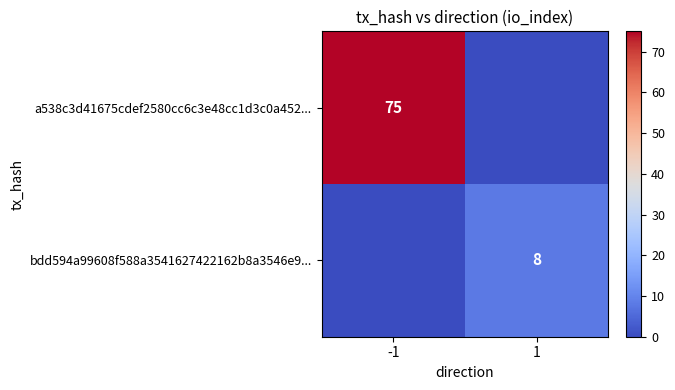

Which series has the widest spread of values?

a538c3d41675cdef2580cc6c3e48cc1d3c0a452...